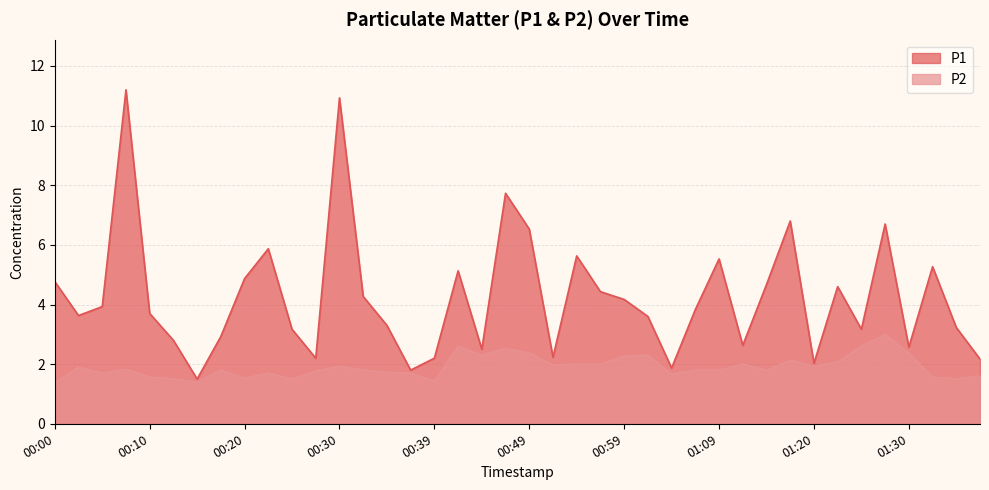

The P1 series shows 3.7 at 01:30. True or false?

False